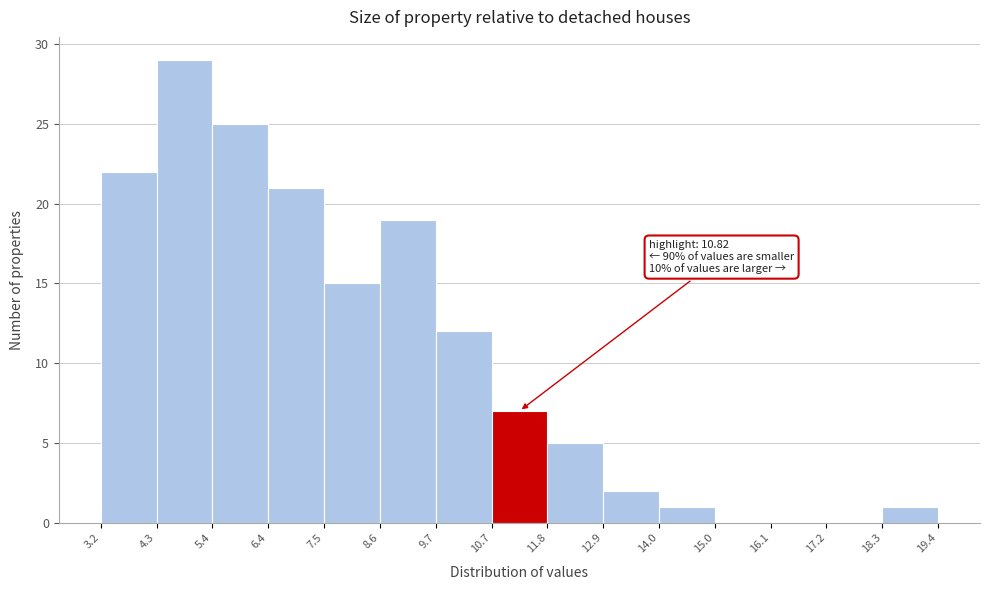

Over which range of the x-axis is the bar tallest?

4.3 to 5.4